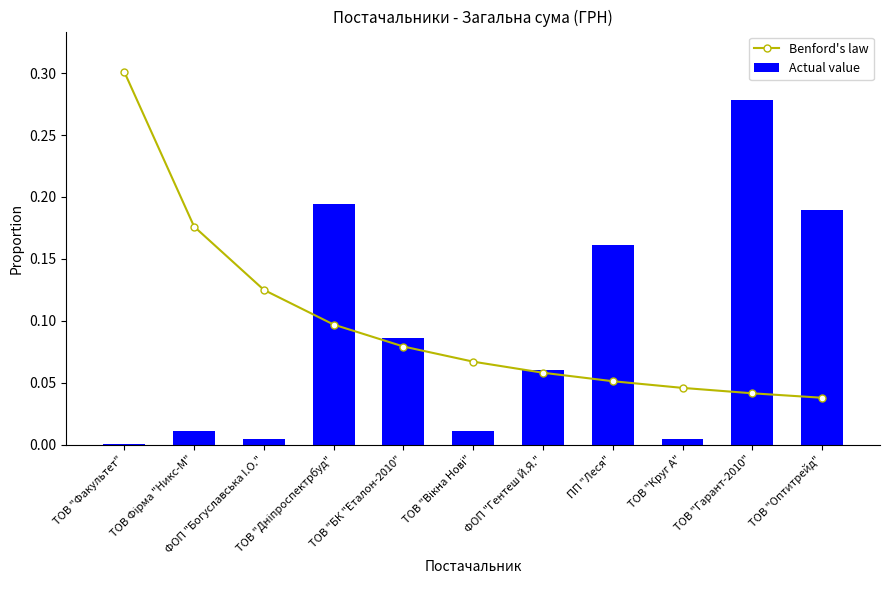

Which category has the highest value across all series?

ТОВ "Факультет"